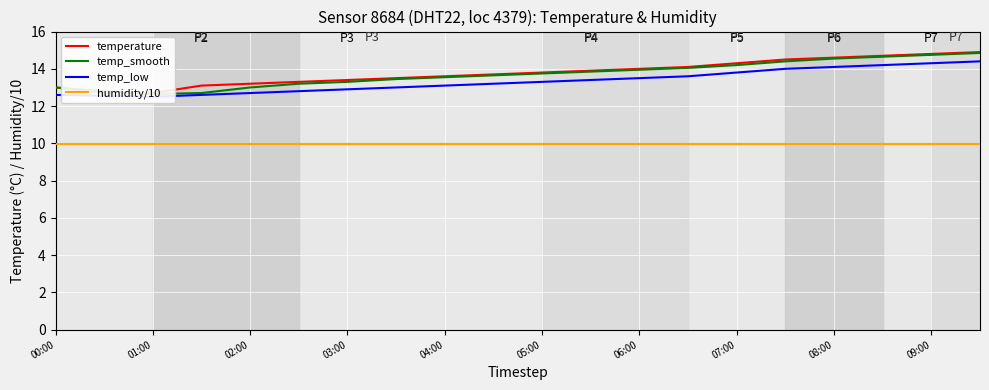

What is the value of the temp_low point at the 9th from the left?

13.1